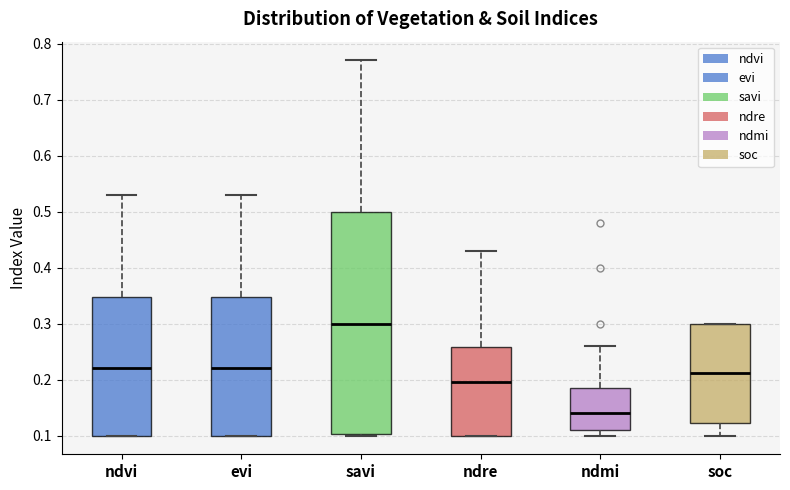

Reading left to right, read every box against the y-axis: the position of its median line, the range the box covers, and the ends of its whiskers. The values are not printed on the chart, so give them approximately, as read against the axis.

ndvi: median 0.22, box 0.10 to 0.35, whiskers 0.10 to 0.53
evi: median 0.22, box 0.10 to 0.35, whiskers 0.10 to 0.53
savi: median 0.30, box 0.10 to 0.50, whiskers 0.10 to 0.77
ndre: median 0.20, box 0.10 to 0.26, whiskers 0.10 to 0.43
ndmi: median 0.14, box 0.11 to 0.19, whiskers 0.10 to 0.26
soc: median 0.21, box 0.12 to 0.30, whiskers 0.10 to 0.30